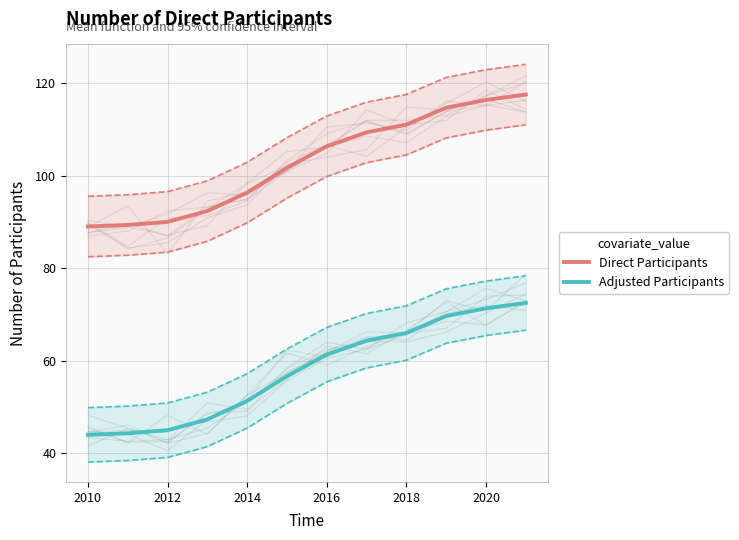

Rank the series by their average value, from highest to lowest.

Direct Participants, Adjusted Participants